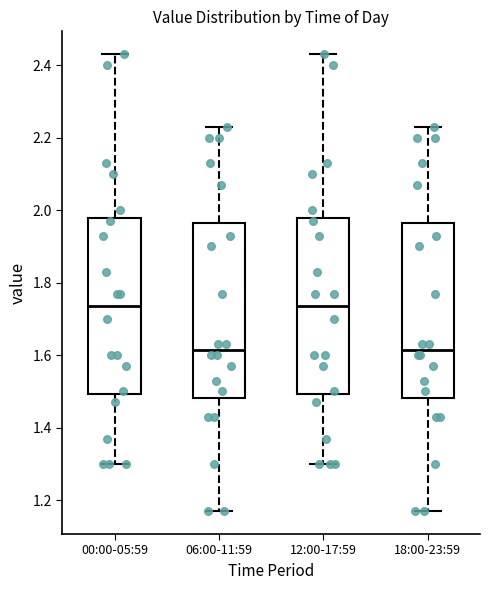

Reading left to right, transcribe this box plot: for each box, give where its median line is, the range the box spans, and where its two whiskers end, as read against the y-axis. The values are not printed on the chart, so give them approximately, as read against the axis.

00:00-05:59: median 1.74, box 1.50 to 1.98, whiskers 1.30 to 2.44
06:00-11:59: median 1.62, box 1.48 to 1.96, whiskers 1.18 to 2.24
12:00-17:59: median 1.74, box 1.50 to 1.98, whiskers 1.30 to 2.44
18:00-23:59: median 1.62, box 1.48 to 1.96, whiskers 1.18 to 2.24